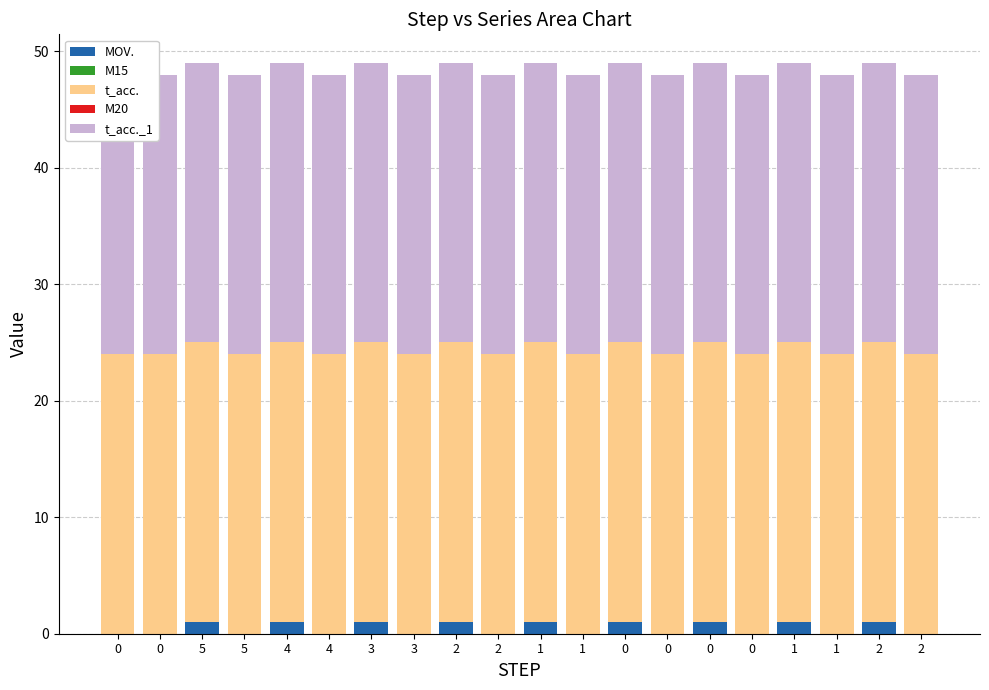

What is the difference between the highest and lowest values at 1?

24